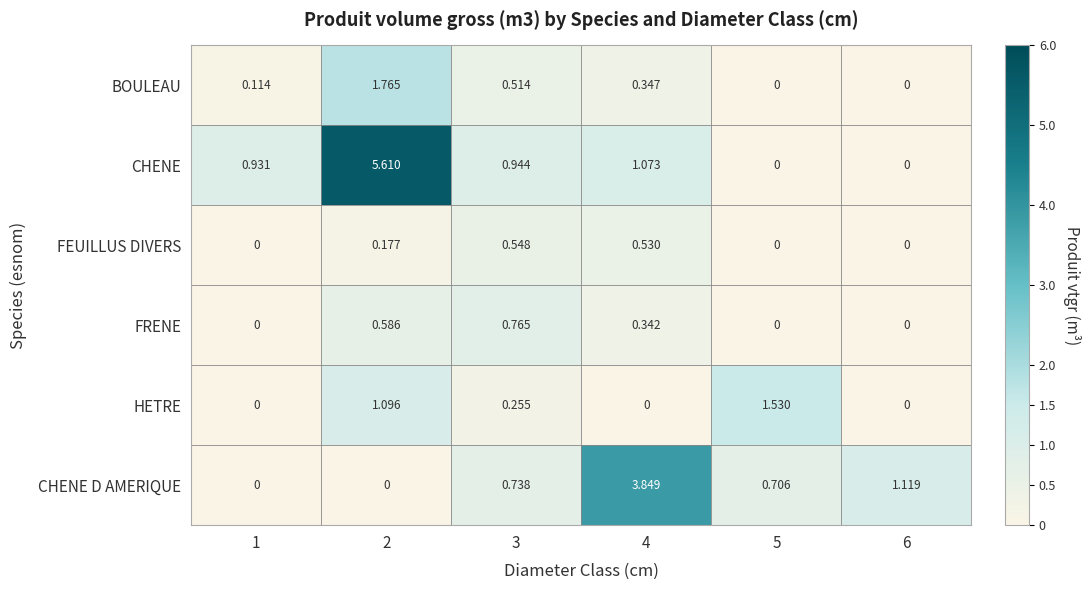

Is the value of CHENE at 1 greater than the value of BOULEAU at 3?

Yes